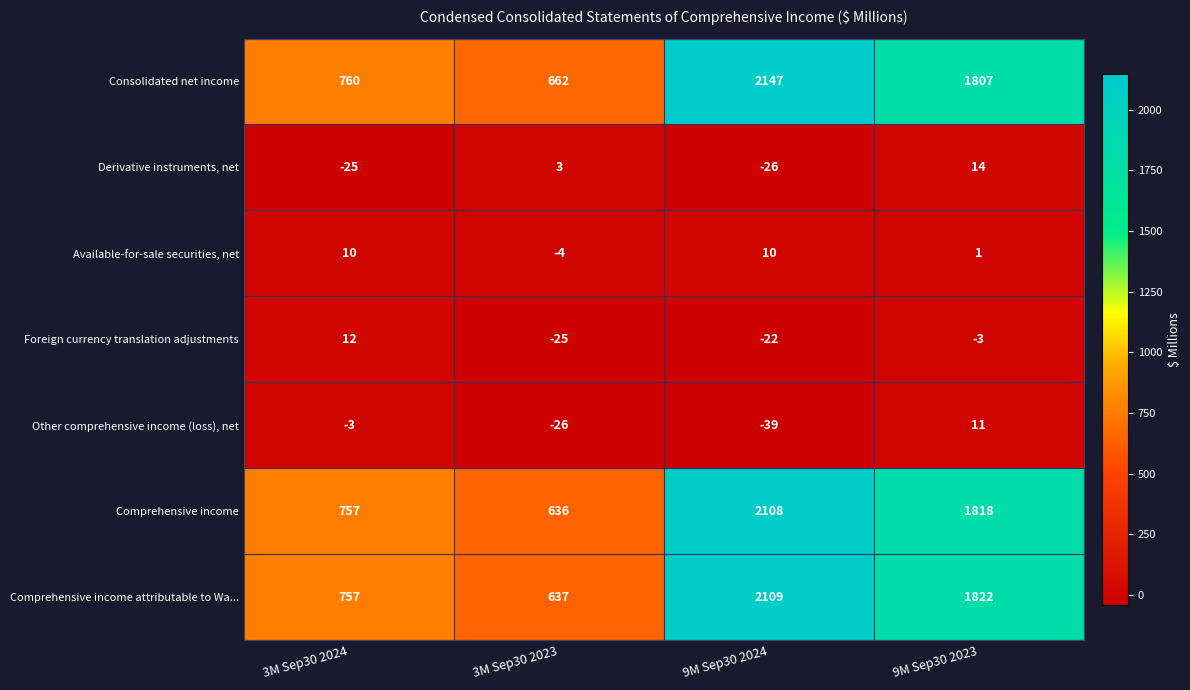

At which label does Available-for-sale securities, net reach its minimum?

3M Sep30 2023